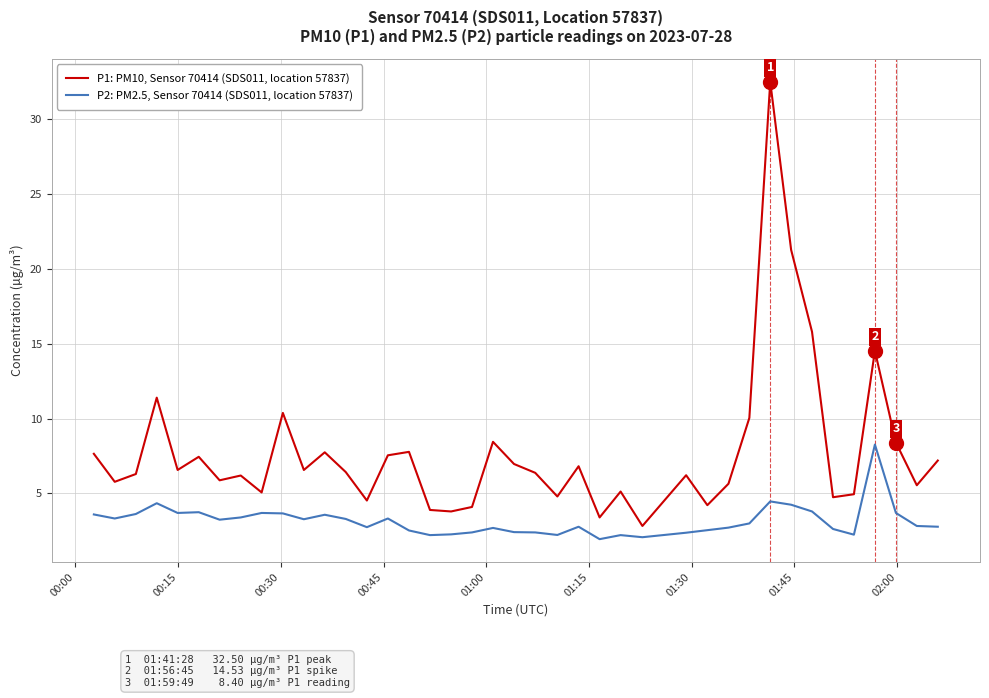

Rank the series by their maximum value, from lowest to highest.

P2: PM2.5, Sensor 70414 (SDS011, location 57837), P1: PM10, Sensor 70414 (SDS011, location 57837)